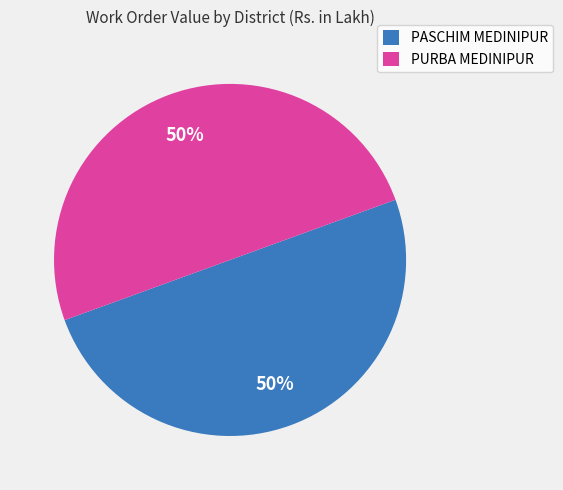

Combined, do PASCHIM MEDINIPUR and PURBA MEDINIPUR account for over 50%?

Yes